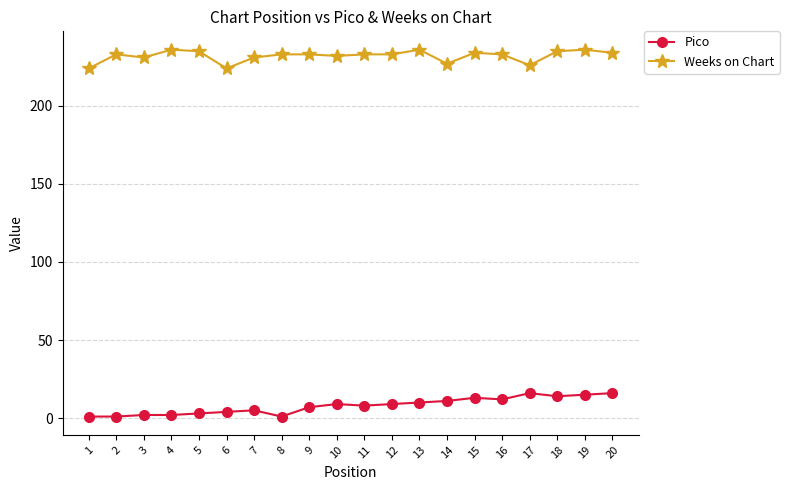

What is the average value of the Weeks on Chart series?

232